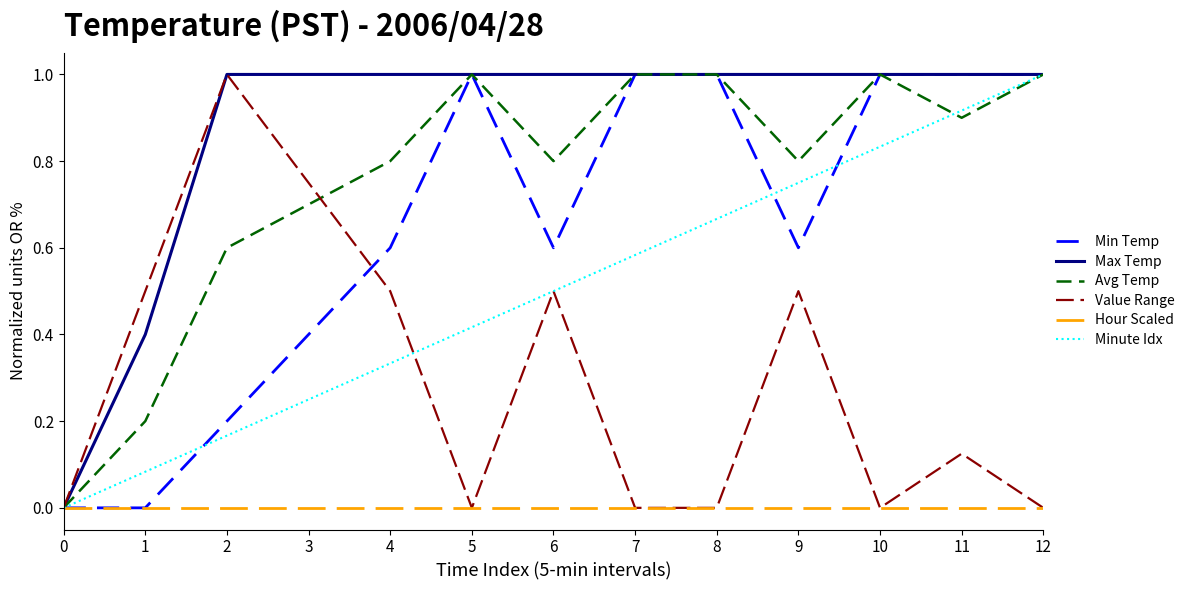

Between 6 and 10, which series saw the biggest shift?

Value Range